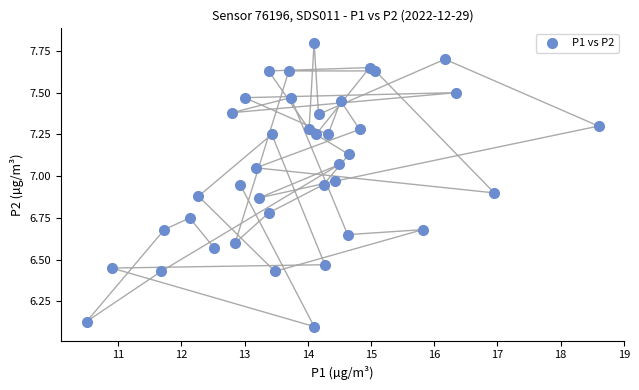

What is the range of X values (max minus min)?

8.1